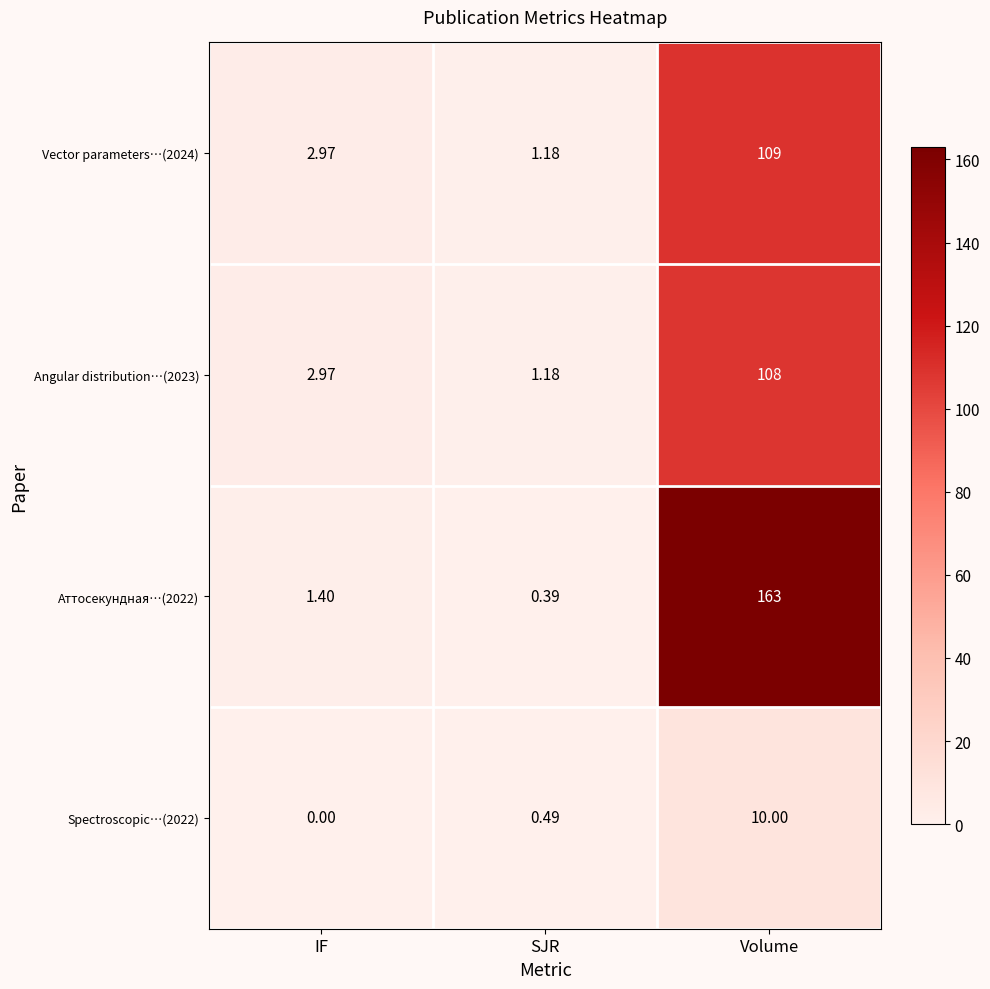

Which category has the highest value in the Аттосекундная…(2022) series?

Volume